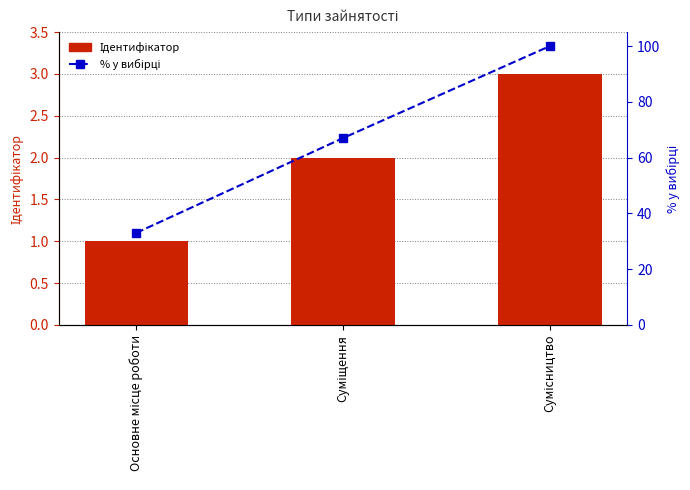

What is the maximum value shown in the chart?

100